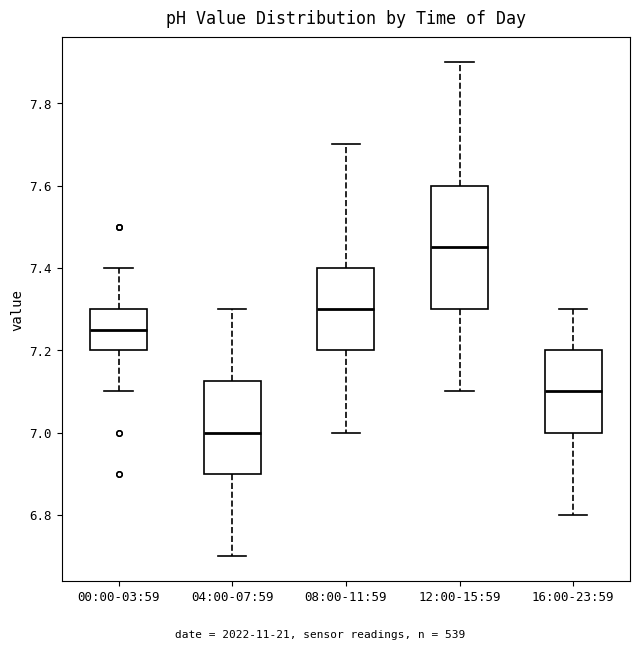

Reading left to right, read every box against the y-axis: the position of its median line, the range the box covers, and the ends of its whiskers. The values are not printed on the chart, so give them approximately, as read against the axis.

00:00-03:59: median 7.26, box 7.20 to 7.30, whiskers 7.10 to 7.40
04:00-07:59: median 7.00, box 6.90 to 7.12, whiskers 6.70 to 7.30
08:00-11:59: median 7.30, box 7.20 to 7.40, whiskers 7.00 to 7.70
12:00-15:59: median 7.46, box 7.30 to 7.60, whiskers 7.10 to 7.90
16:00-23:59: median 7.10, box 7.00 to 7.20, whiskers 6.80 to 7.30